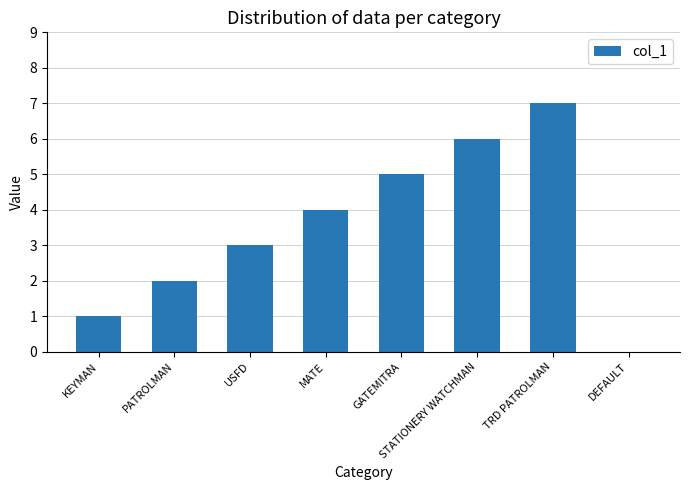

What is the sum of the values at USFD and DEFAULT?

3